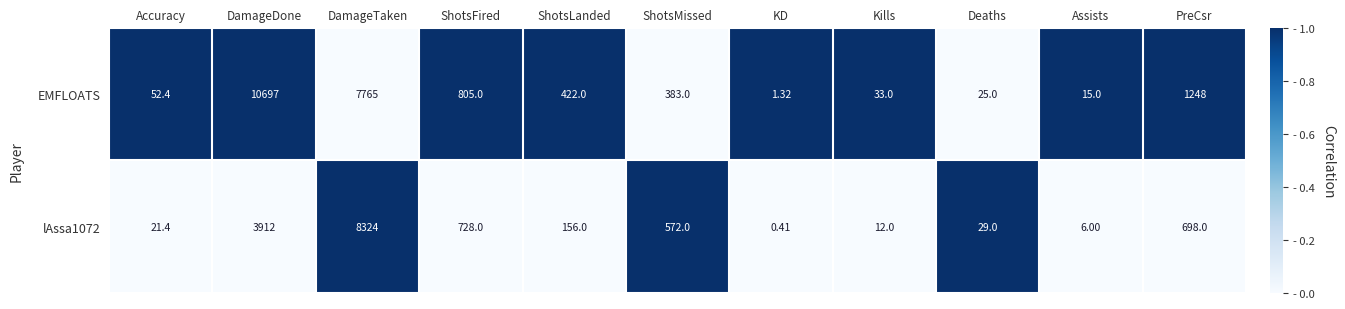

Which series has the largest range (max minus min)?

EMFLOATS